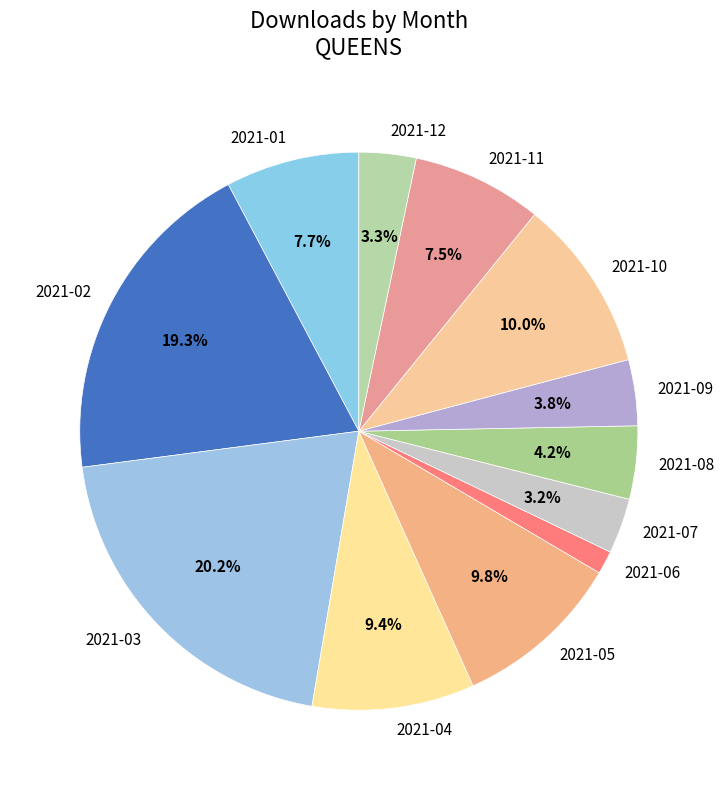

Which category has the biggest portion of the pie?

2021-03